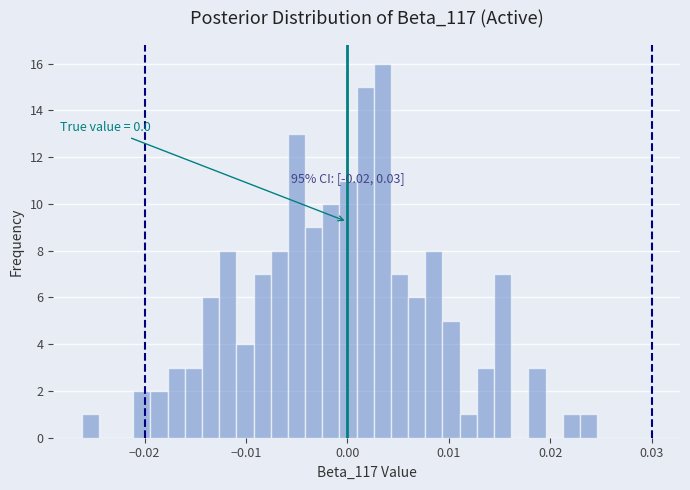

Around what value on the x-axis is the tallest bar? Give the approximate position of its centre, as read against the axis.

0.003